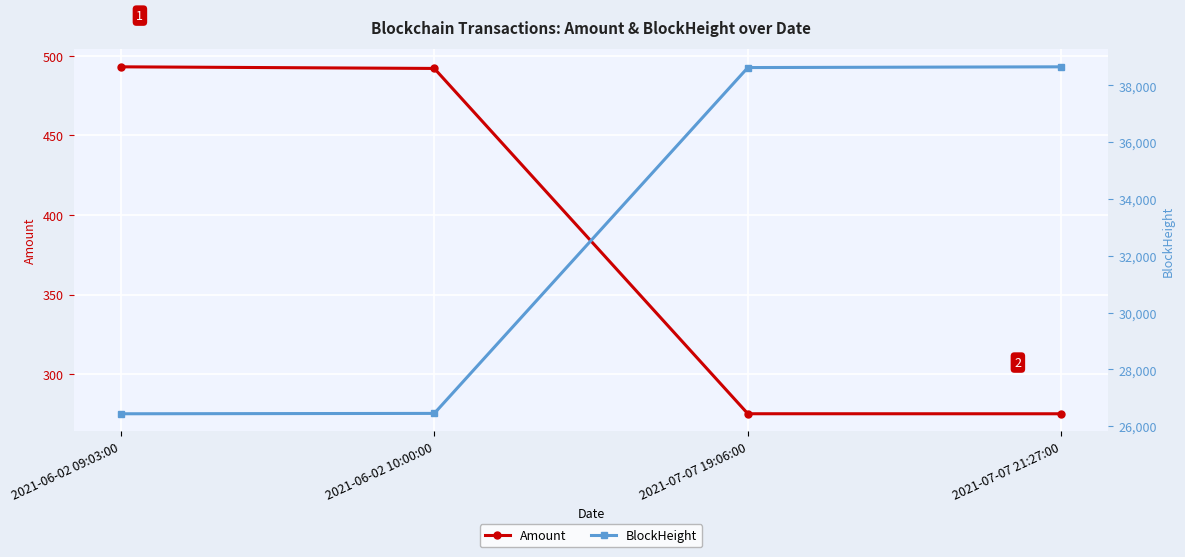

True or false: Amount and BlockHeight intersect in this chart.

False